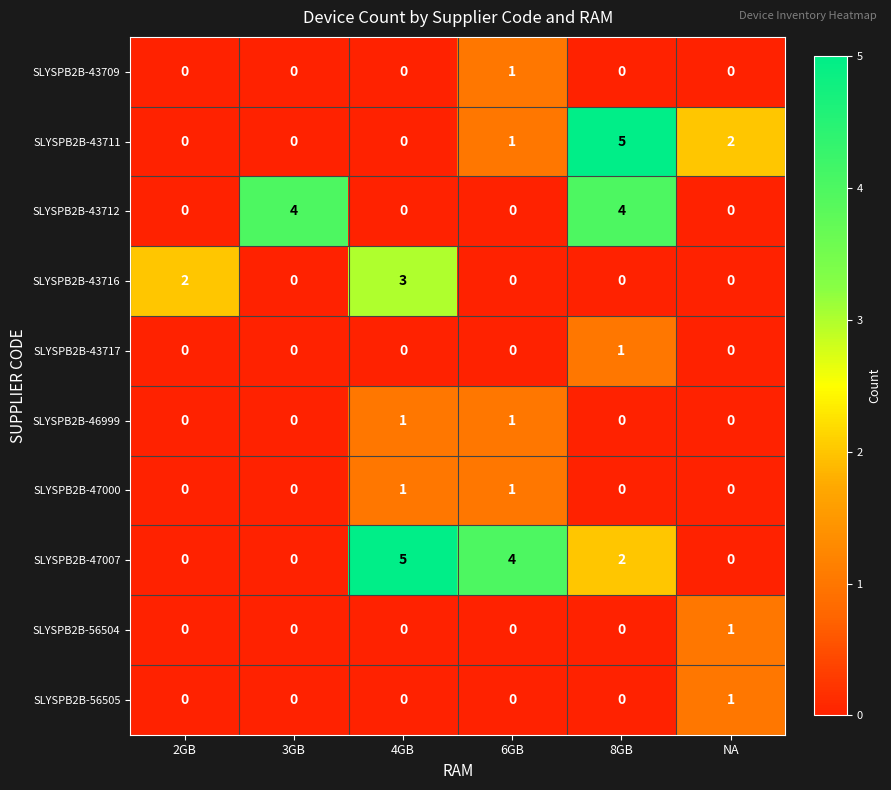

What is the difference between the maximum and second lowest values in the SLYSPB2B-43711 series?

5